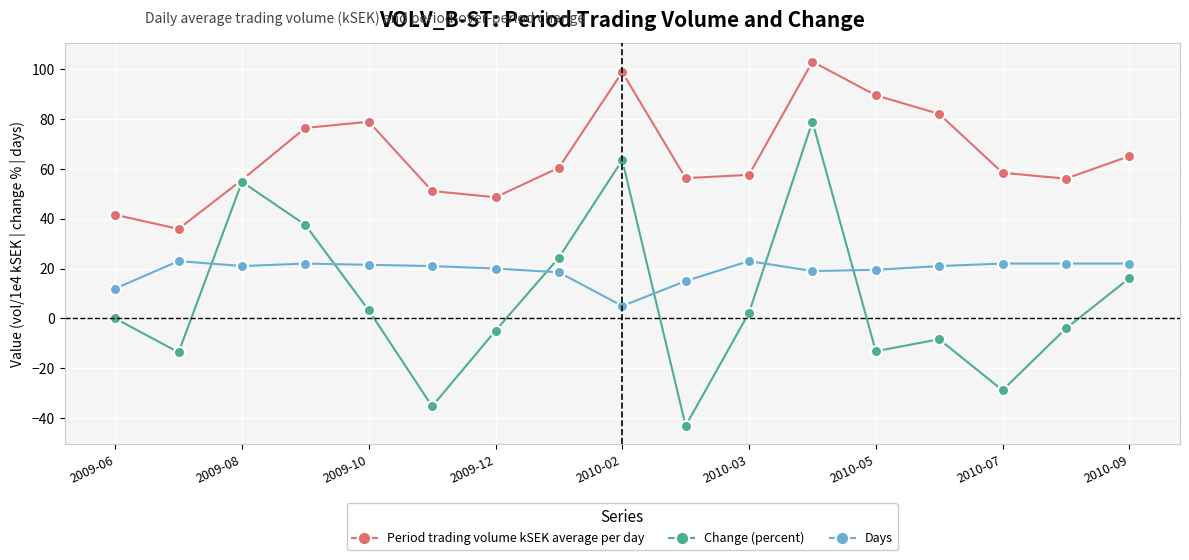

How many distinct data groups are displayed?

3